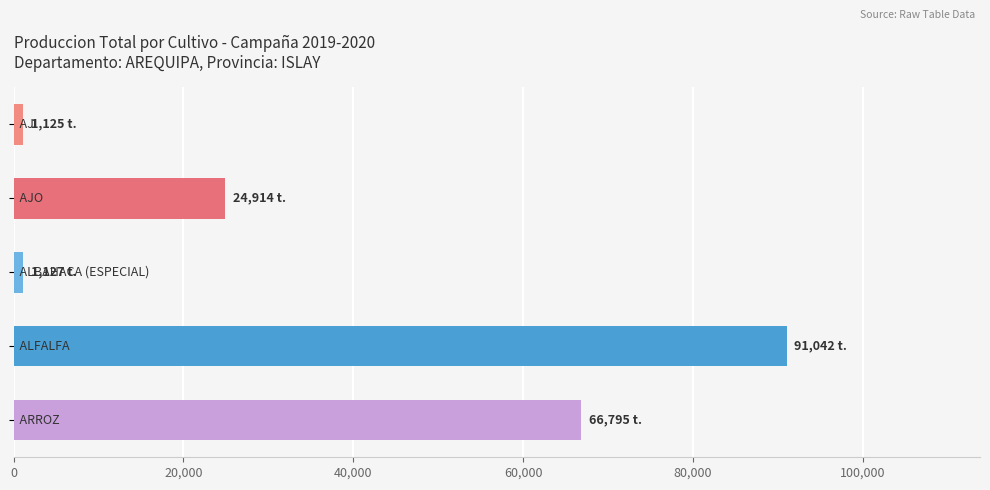

What is the difference between the maximum and minimum values?

89917.6